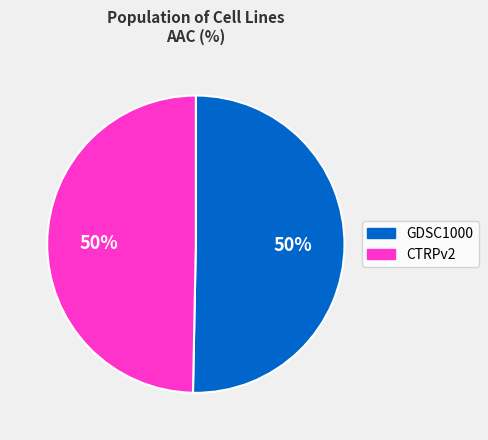

To the nearest percent, what is the combined percentage of CTRPv2 and GDSC1000?

100%